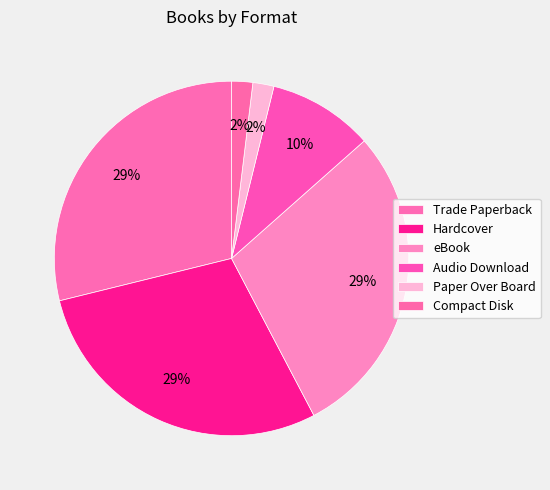

How many segments does this pie chart have?

6